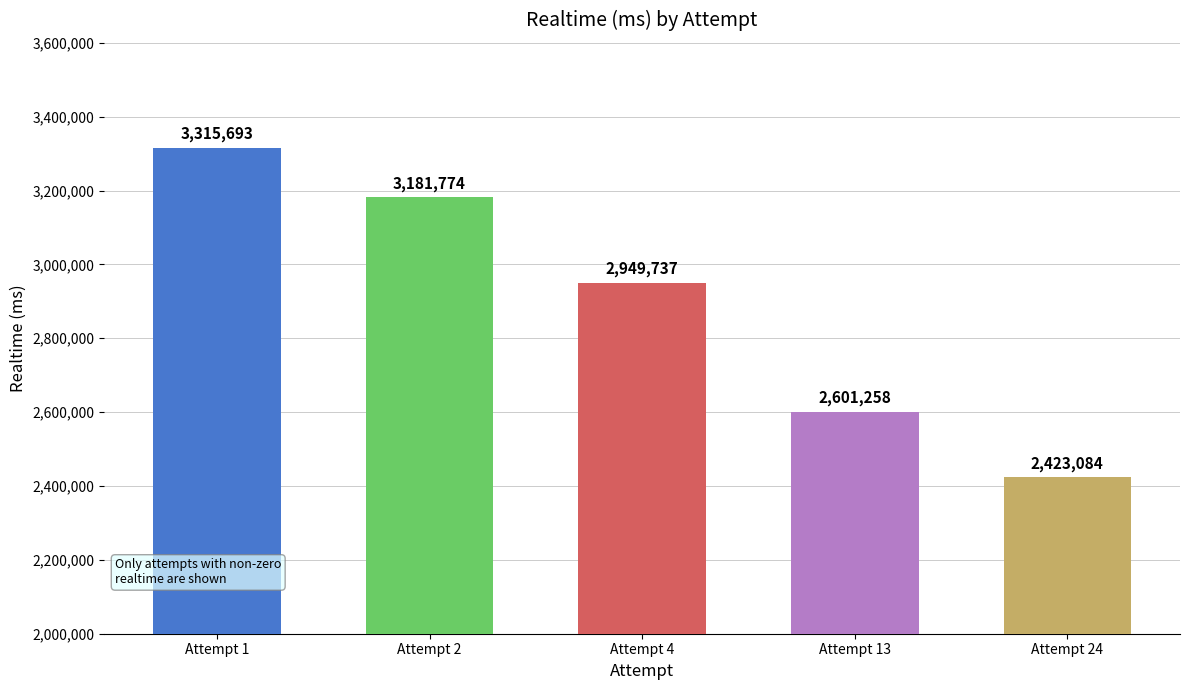

True or false: the data shows 1809802 at Attempt 1.

False